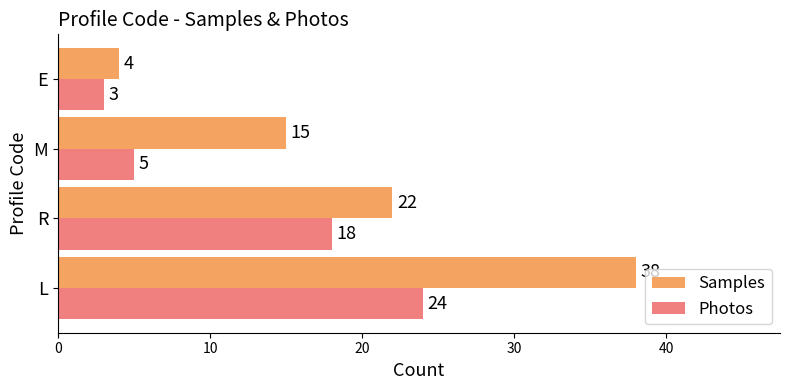

Where is Samples nearest to the value 21?

R